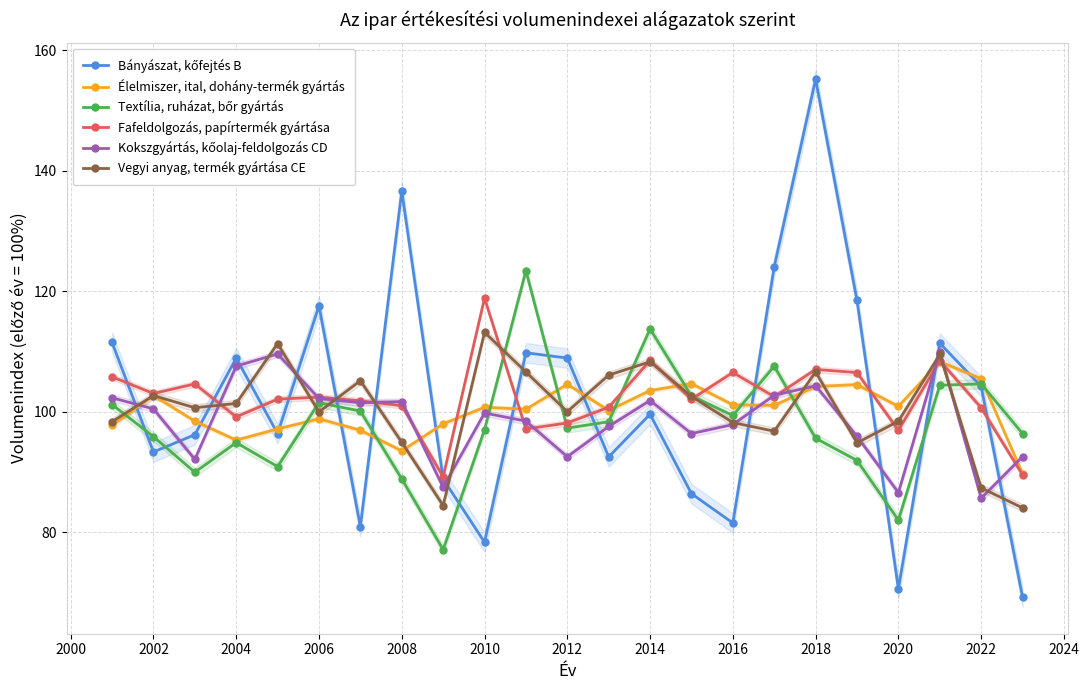

How many interior local peaks does the Vegyi anyag, termék gyártása CE series have?

7